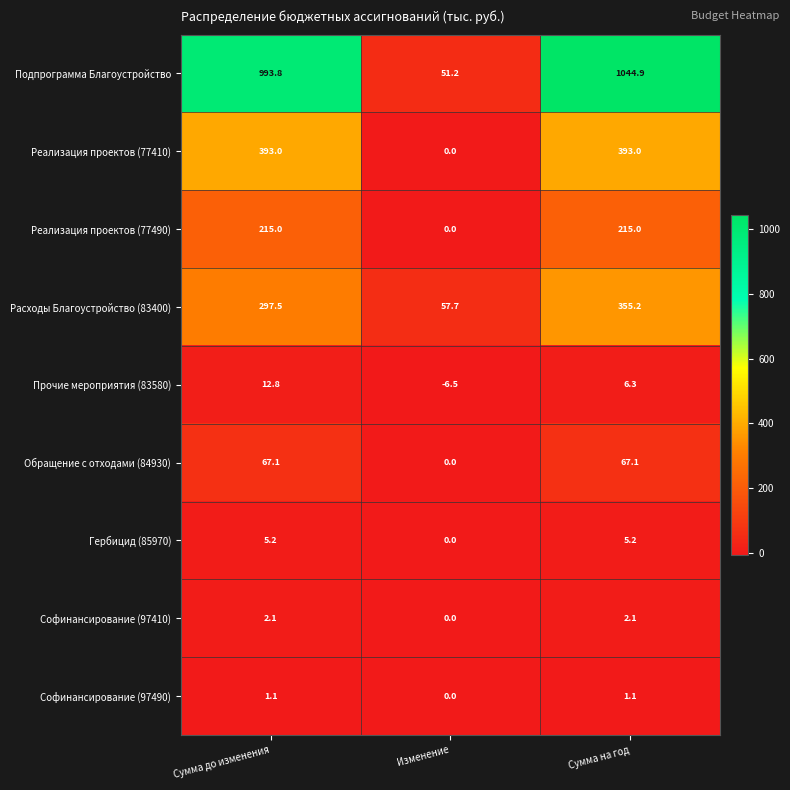

At which label is Софинансирование (97410) closest to 1?

Изменение